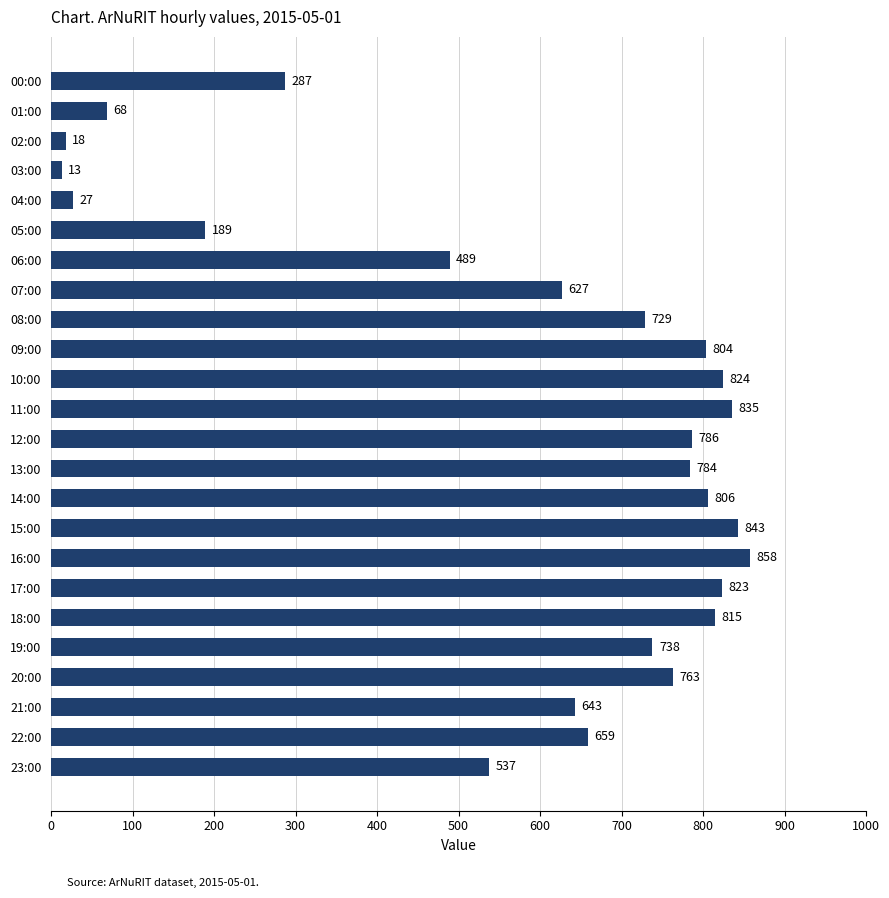

Between 01:00 and 13:00, which is larger?

13:00